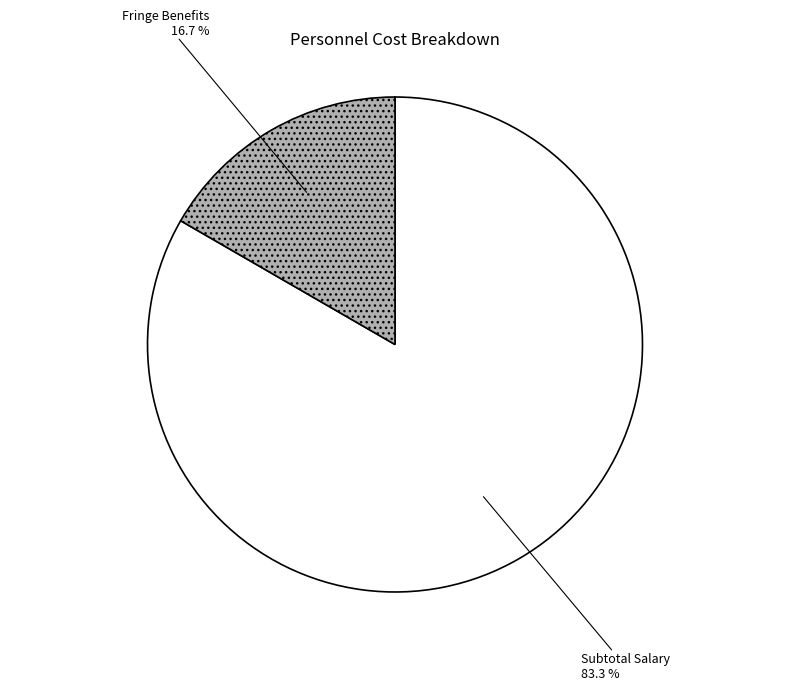

To the nearest percent, what is the difference between the largest and smallest slice percentages?

67%